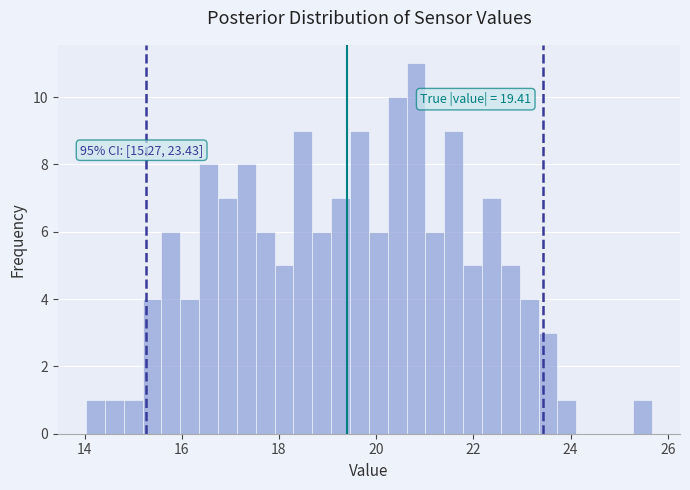

Around what value on the x-axis is the tallest bar? Give the approximate position of its centre, as read against the axis.

20.8